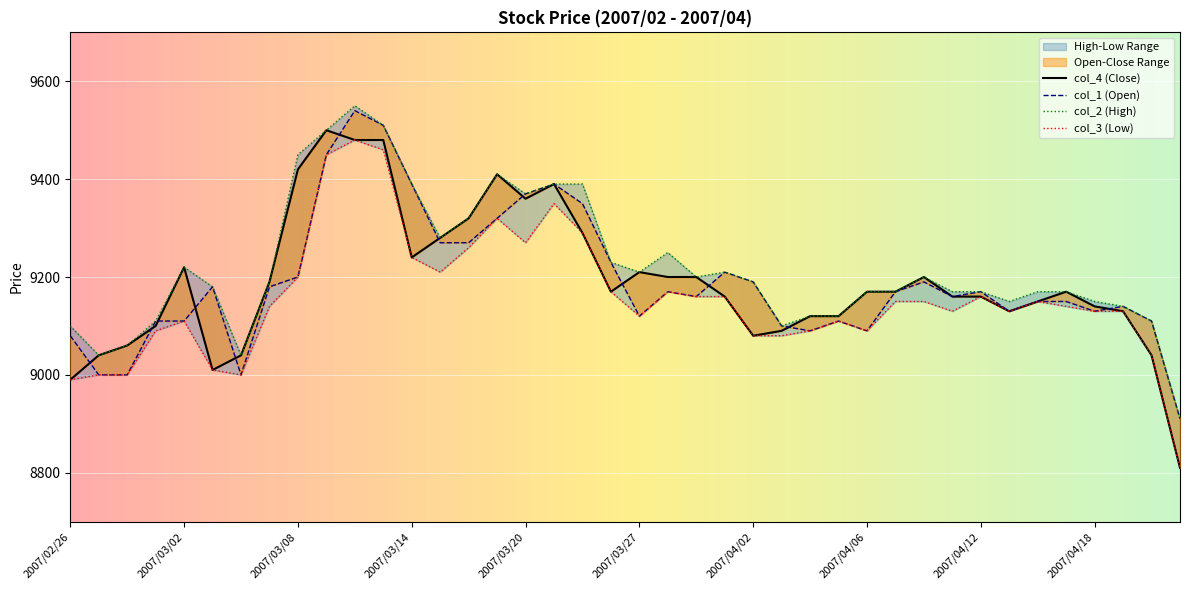

Is it true that col_1 equals 6486 at 2007/03/22?

False